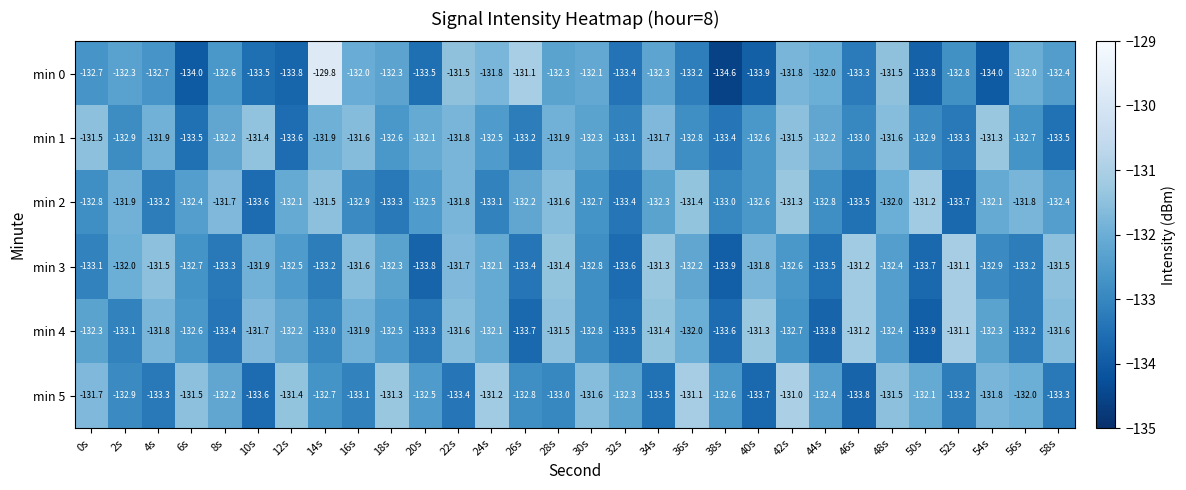

What is the approximate value of min 3 at 6s?

-132.7